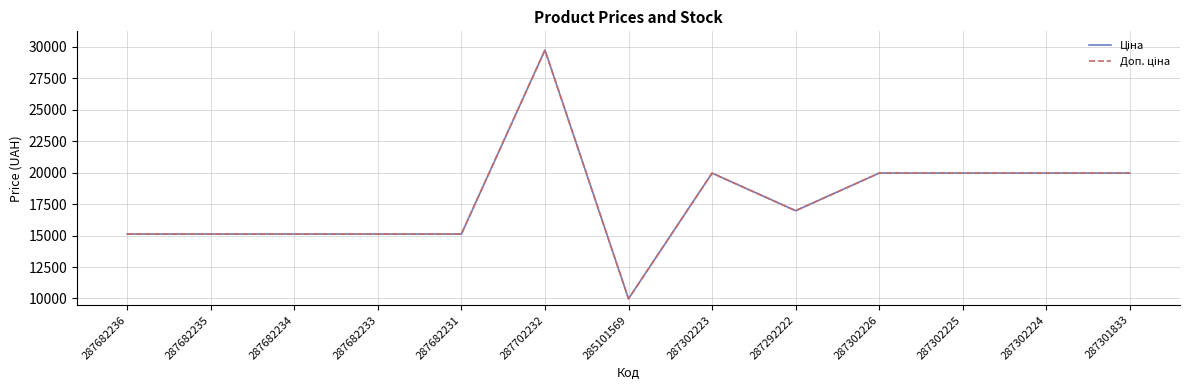

Where is the first local maximum for Ціна?

287702232